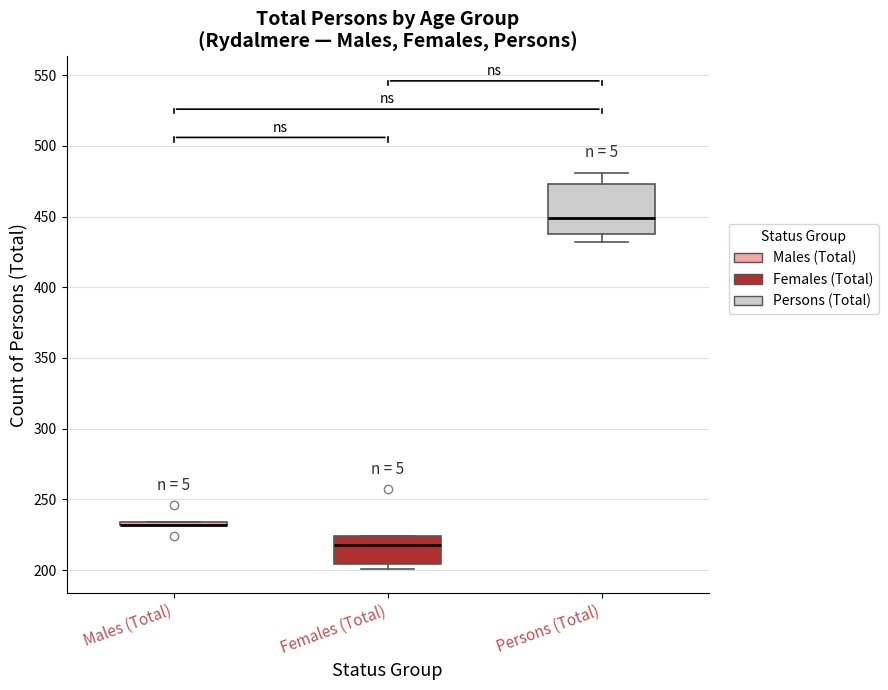

Which box is the tallest, from its lower edge to its upper edge?

Persons (Total)